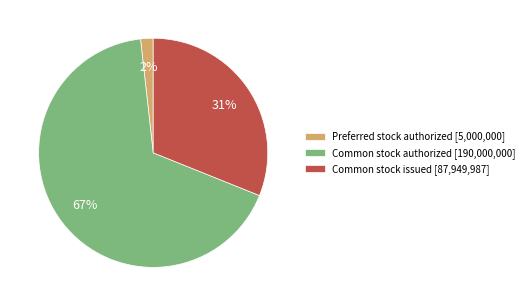

The Common stock issued [87,949,987] slice represents 36% of the pie. True or false?

False